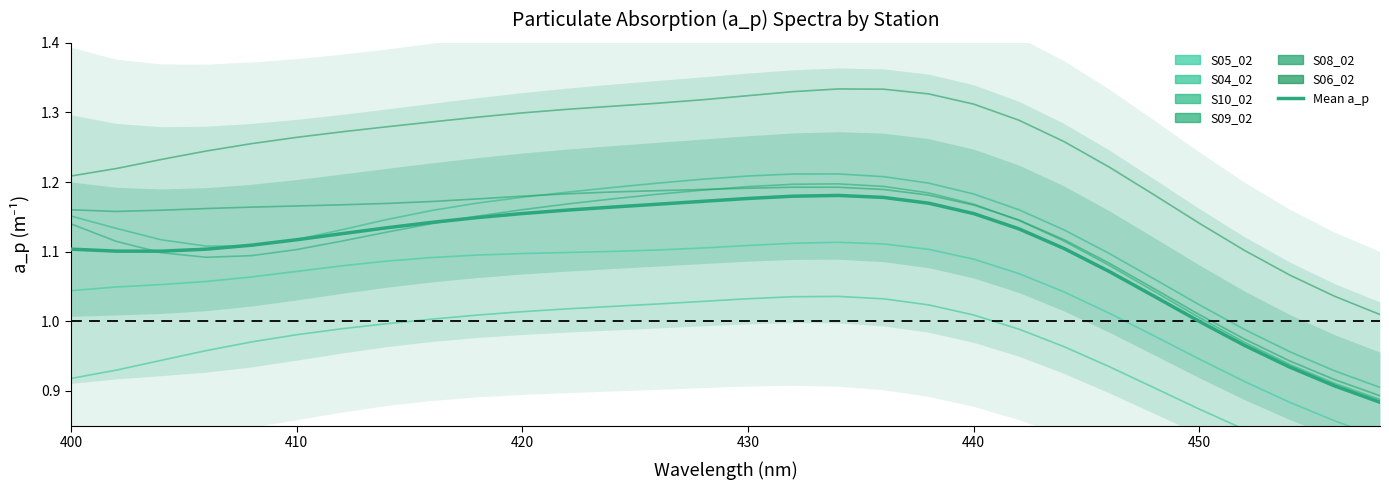

Count the number of data series in this chart.

6